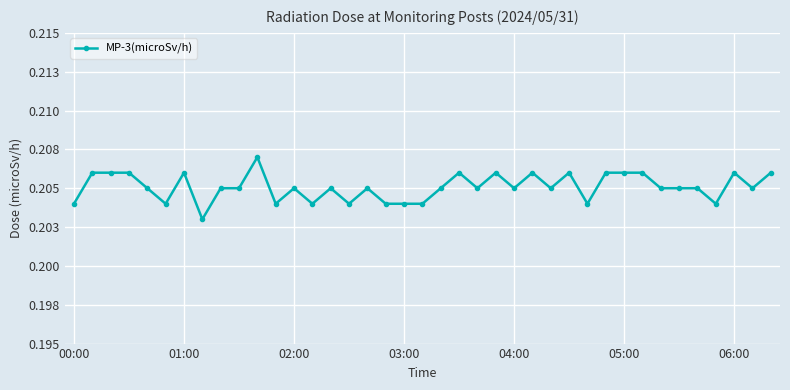

Is this an area chart (filled region under the line)?

No